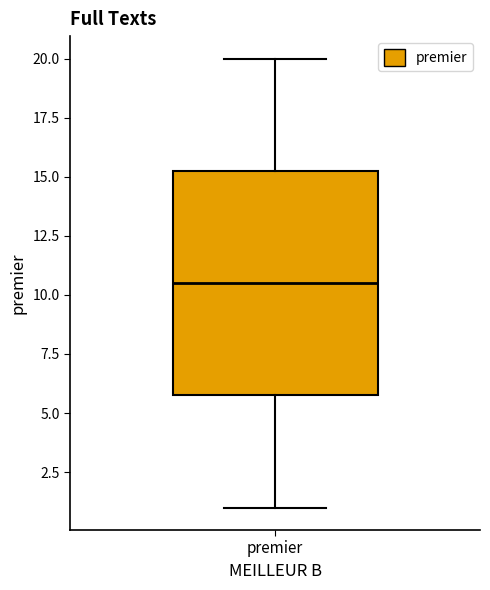

Read this box plot against the y-axis: the position of the median line, the range covered by the box, and the ends of both whiskers. The values are not printed on the chart, so give them approximately, as read against the axis.

median 10.5, box 6.0 to 15.5, whiskers 1.0 to 20.0